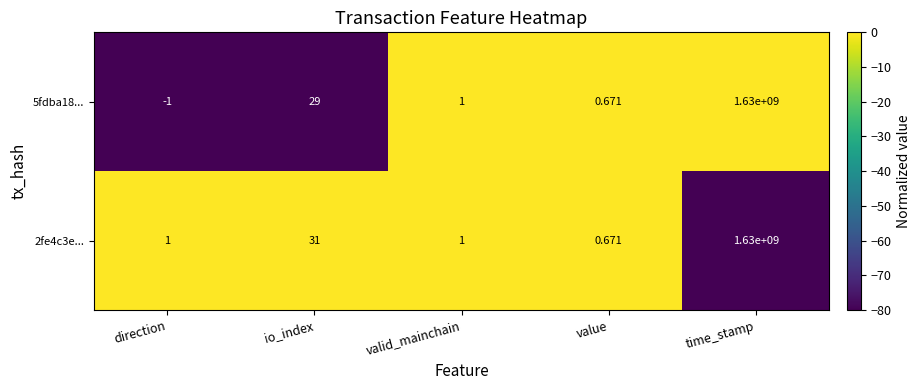

At which label is 5fdba18... closest to 814999999?

io_index